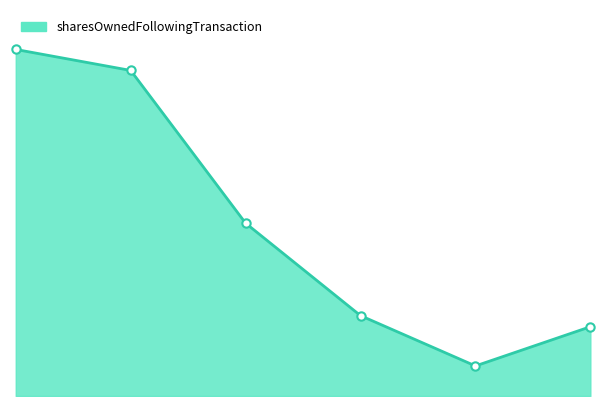

Is this an area chart (filled region under the line)?

Yes